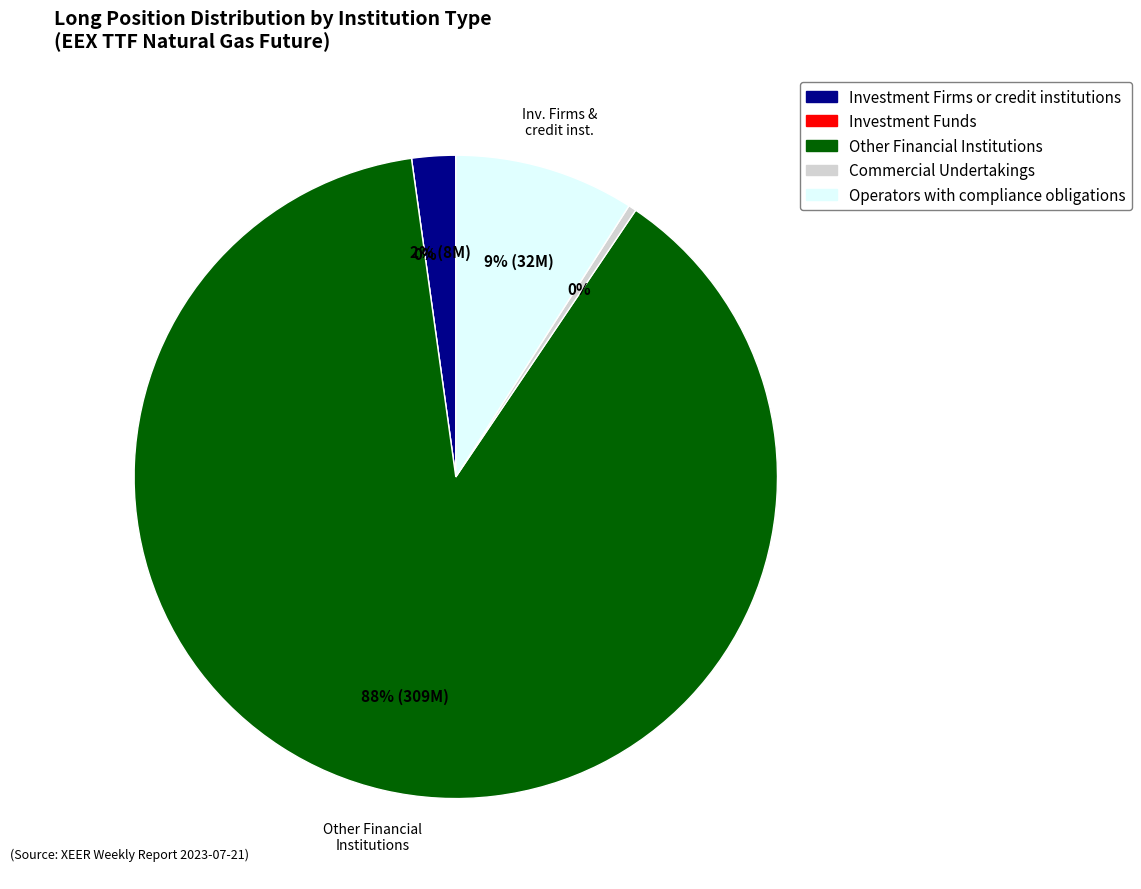

To the nearest percent, what is the combined percentage of Investment Funds (Long) and Operators with compliance obligations (Long)?

9%